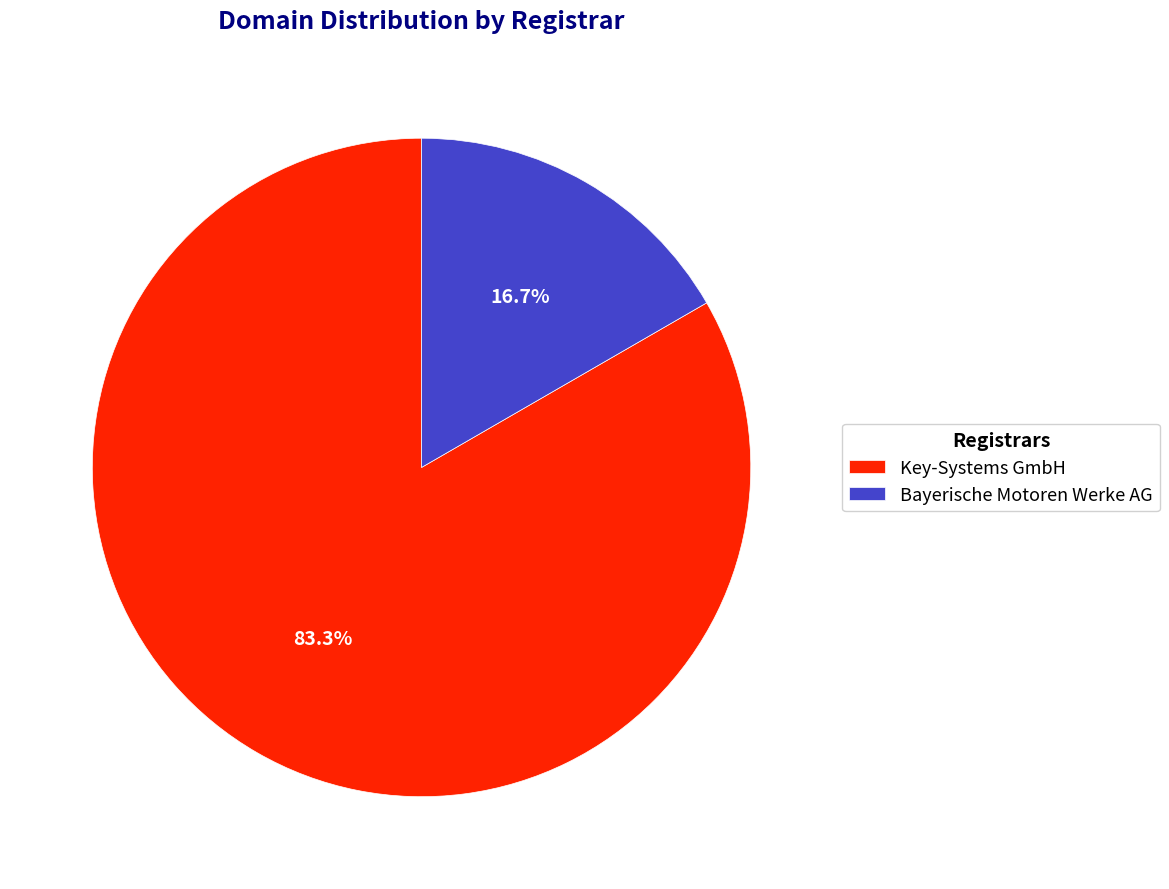

Does any single category account for the majority?

Yes